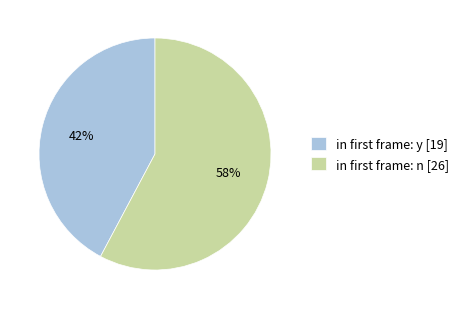

Which category has the smallest portion of the pie?

in first frame: y [19]